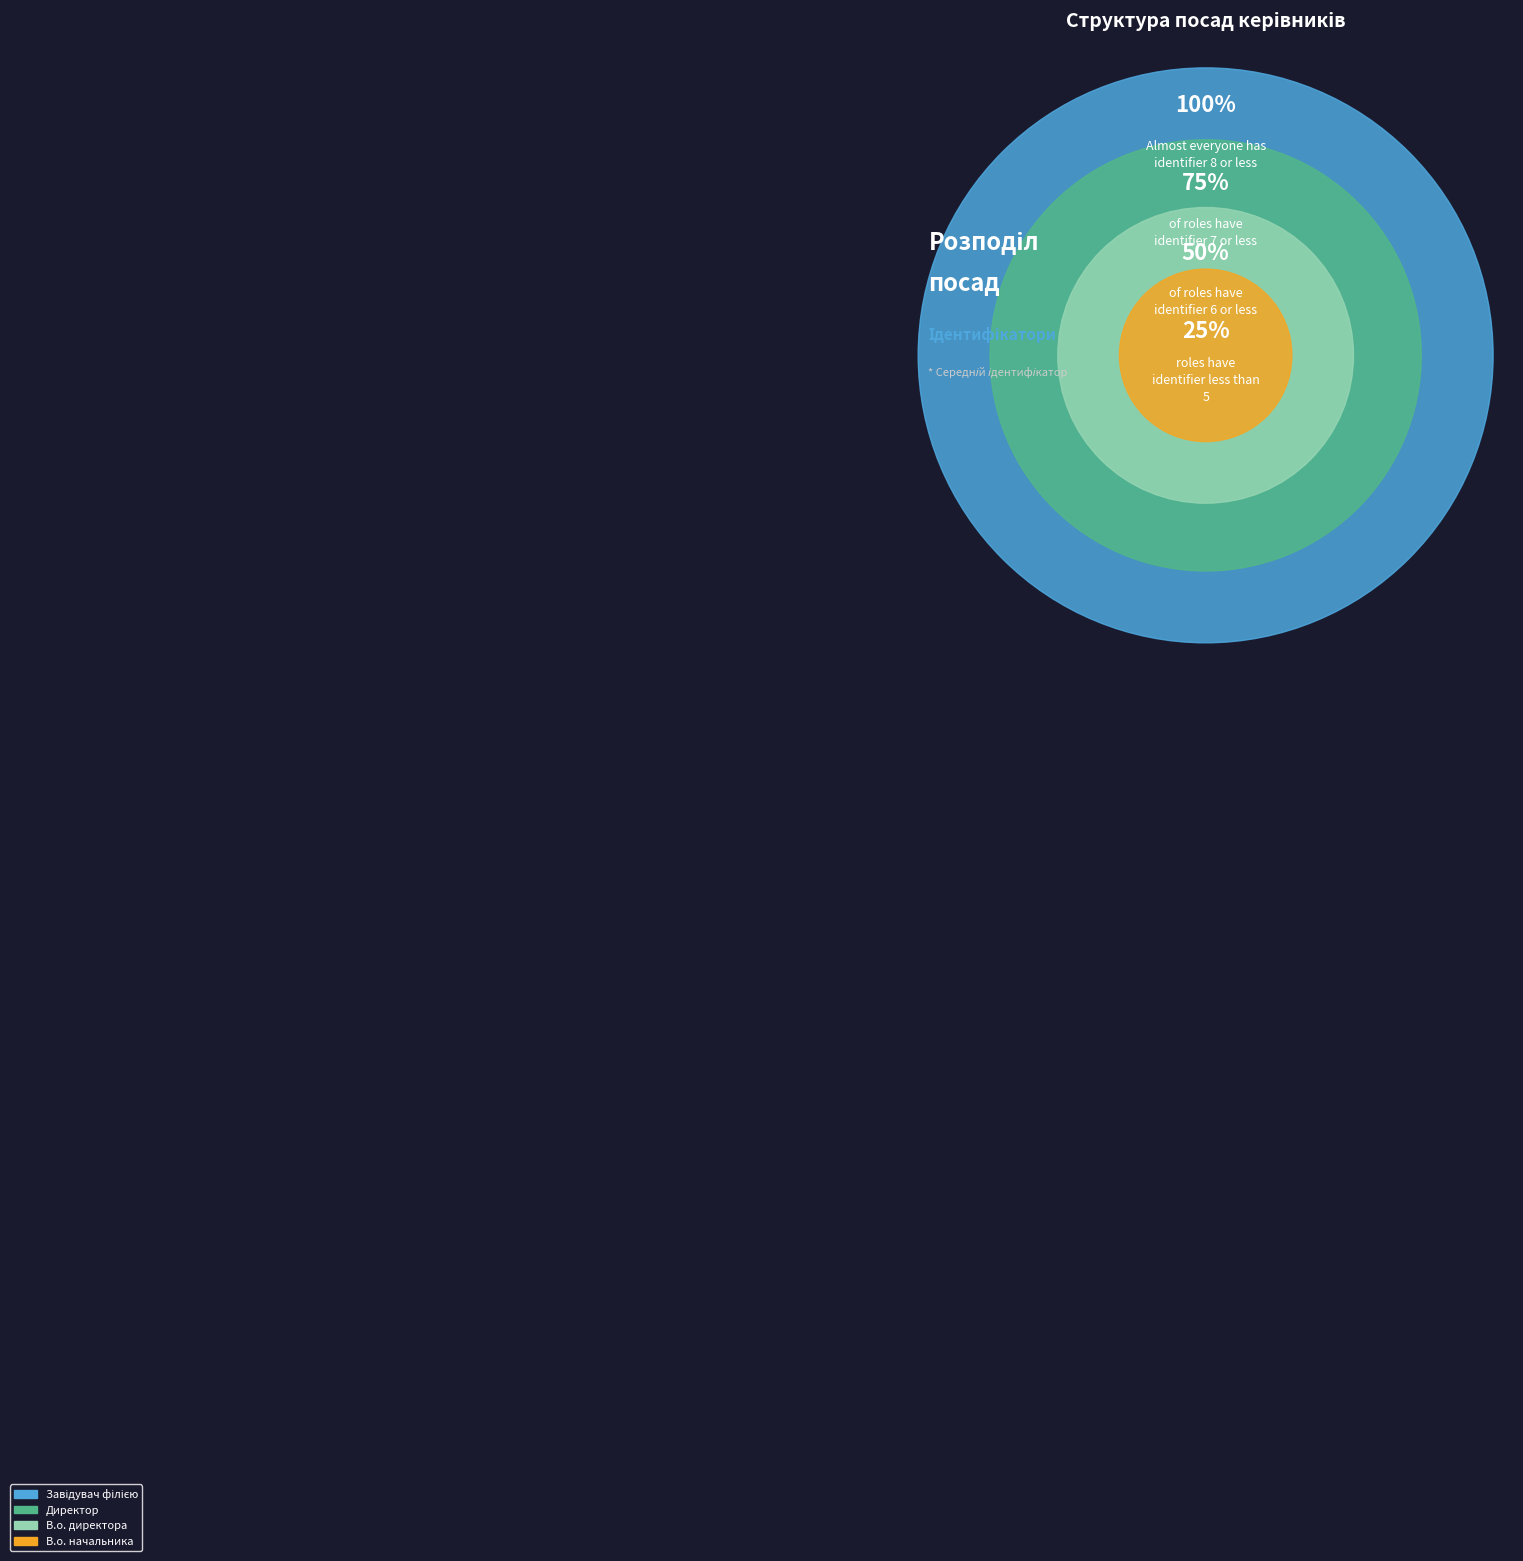

Between В.о. начальника and В.о. директора, which is larger?

В.о. директора